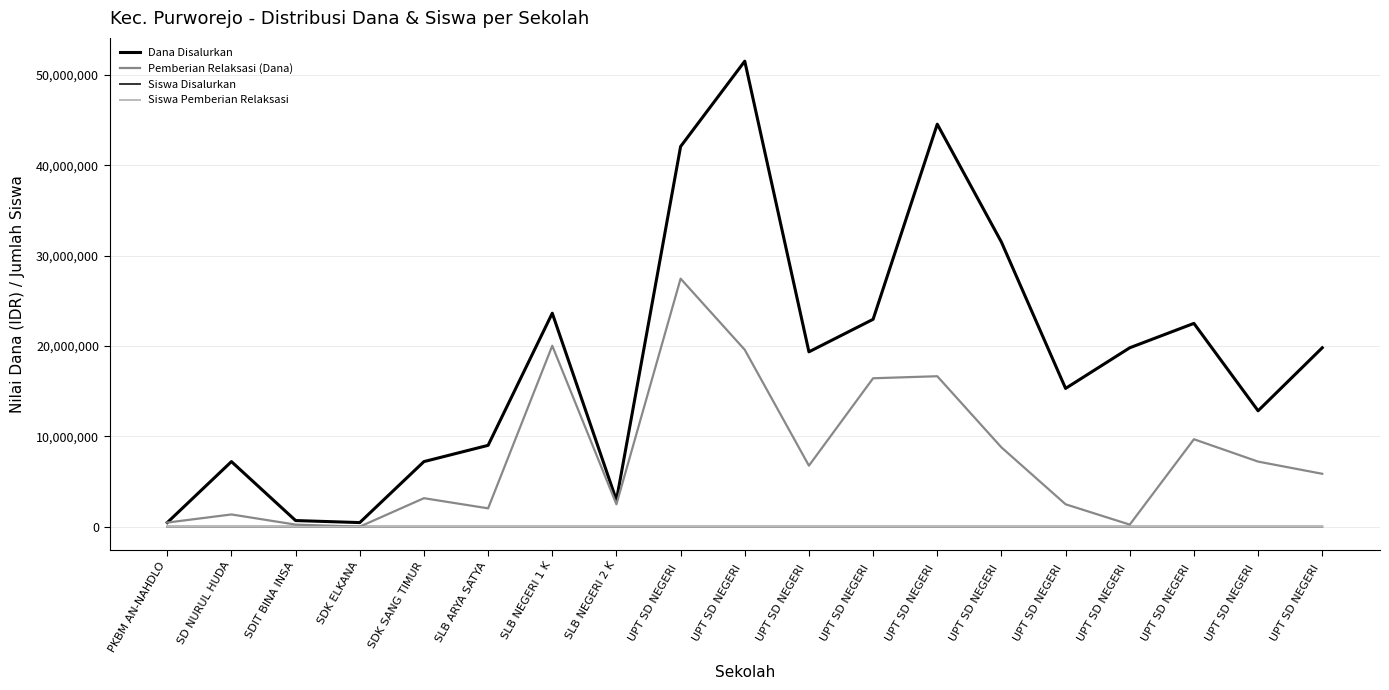

Between UPT SD NEGERI  and SD NURUL HUDA, which is larger?

UPT SD NEGERI 